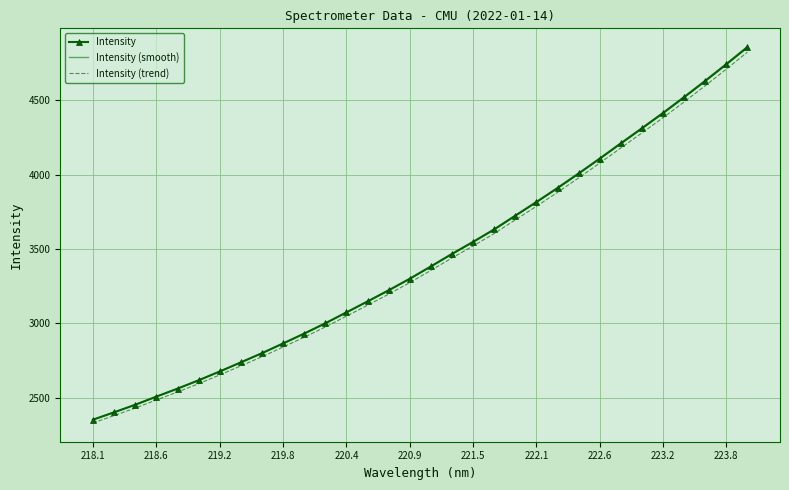

Which series has the widest spread of values?

Intensity